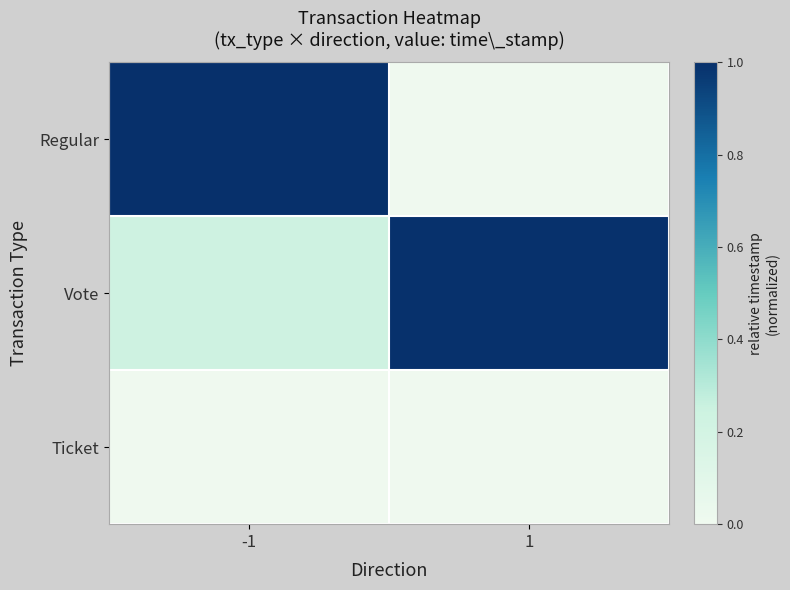

What is the total value across all series at 1?

1.0